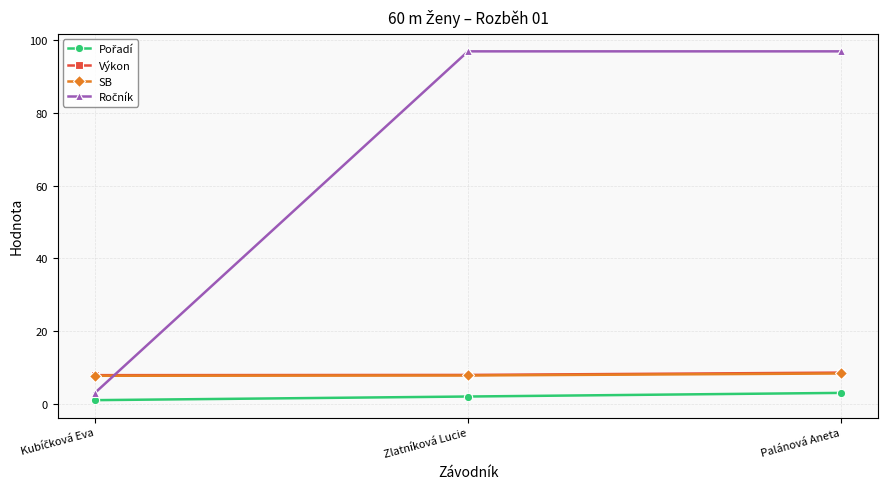

The value of SB at Zlatníková Lucie is 11.1. True or false?

False